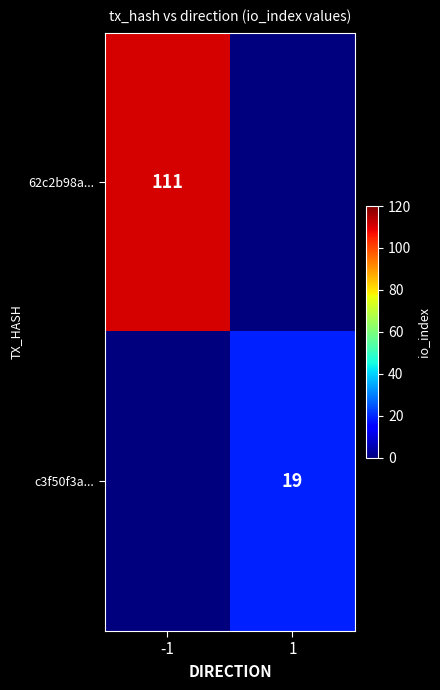

Is the value of 62c2b98a... at -1 greater than the value of c3f50f3a... at 1?

Yes